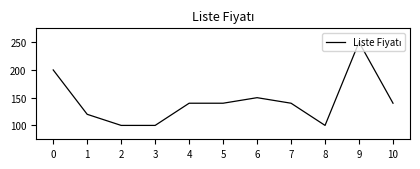

What is the difference between the values at 10 and 2?

40